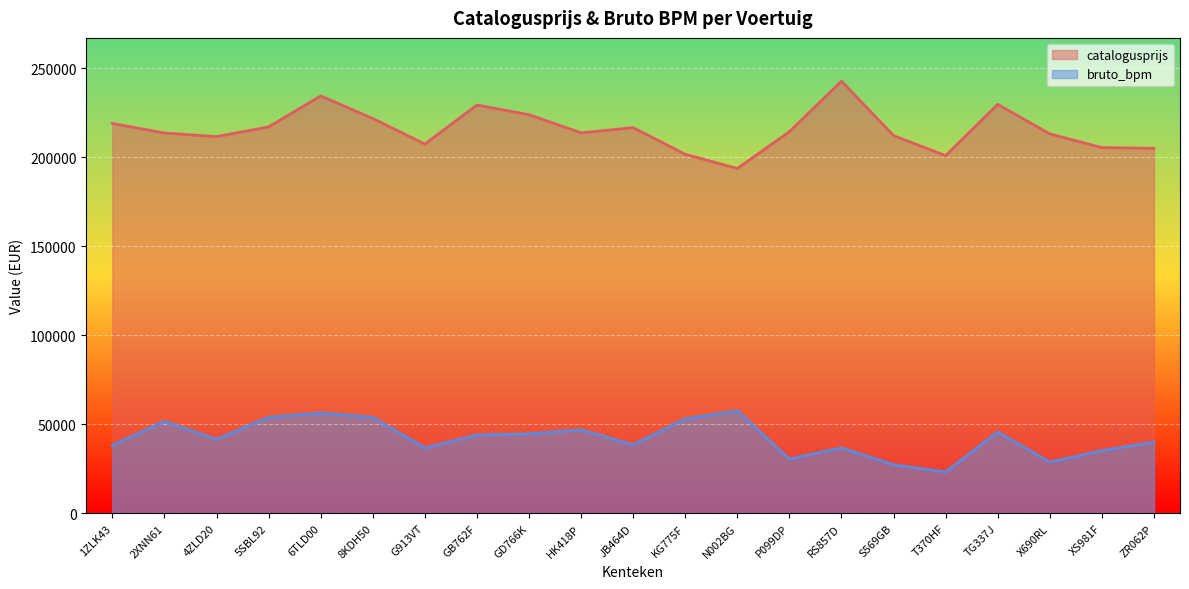

What position from the left is 6TLD00?

5